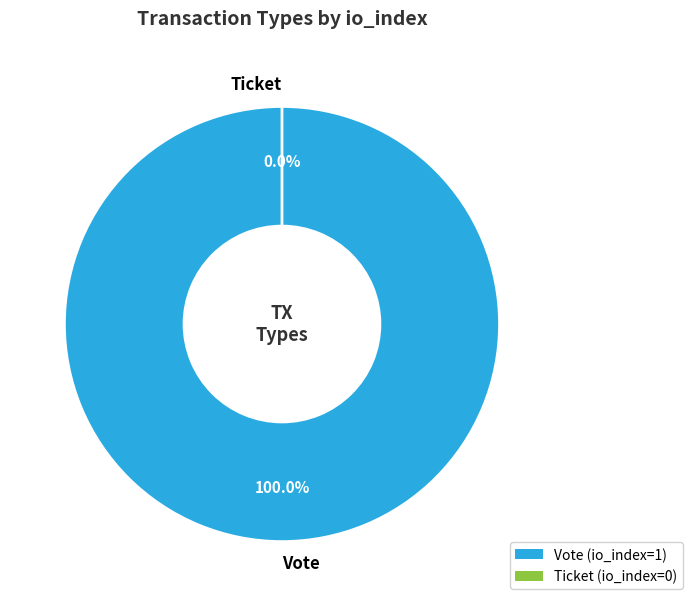

Which has a higher value, Ticket or Vote?

Vote